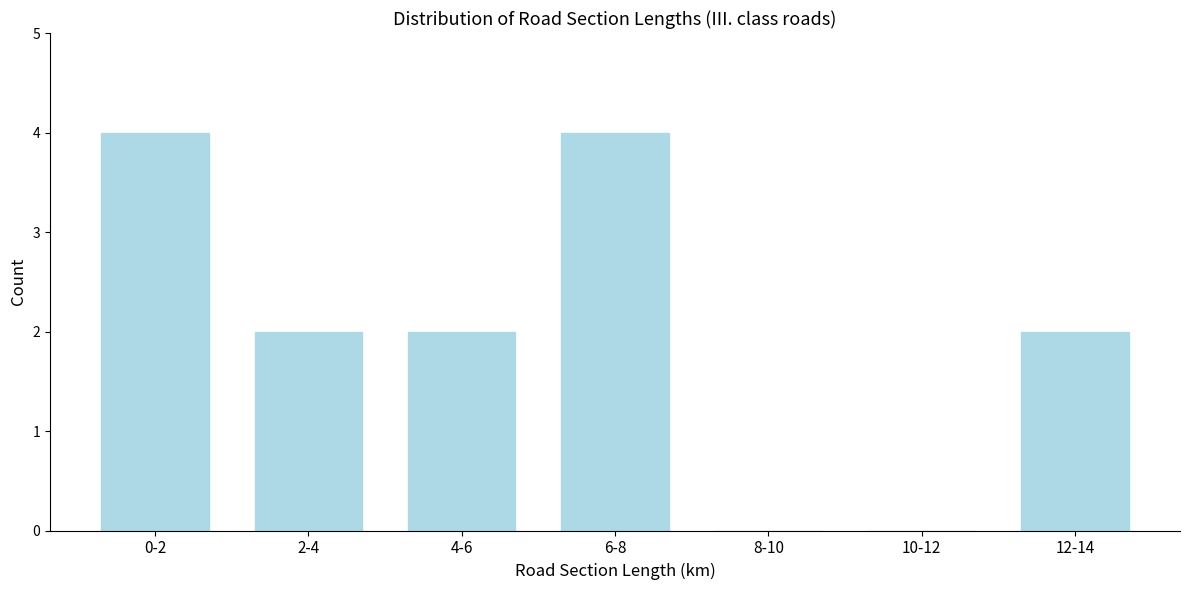

Reading right to left, what are all the values shown in this chart?

12-14=2	10-12=0	8-10=0	6-8=4	4-6=2	2-4=2	0-2=4